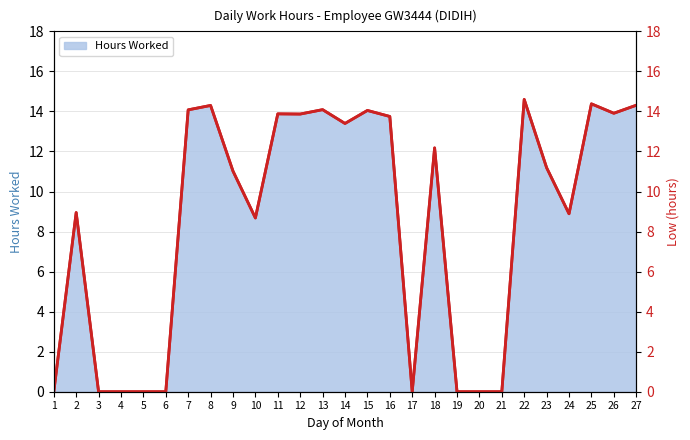

Between 1 and 8, which series saw the biggest shift?

Hours Worked (line)